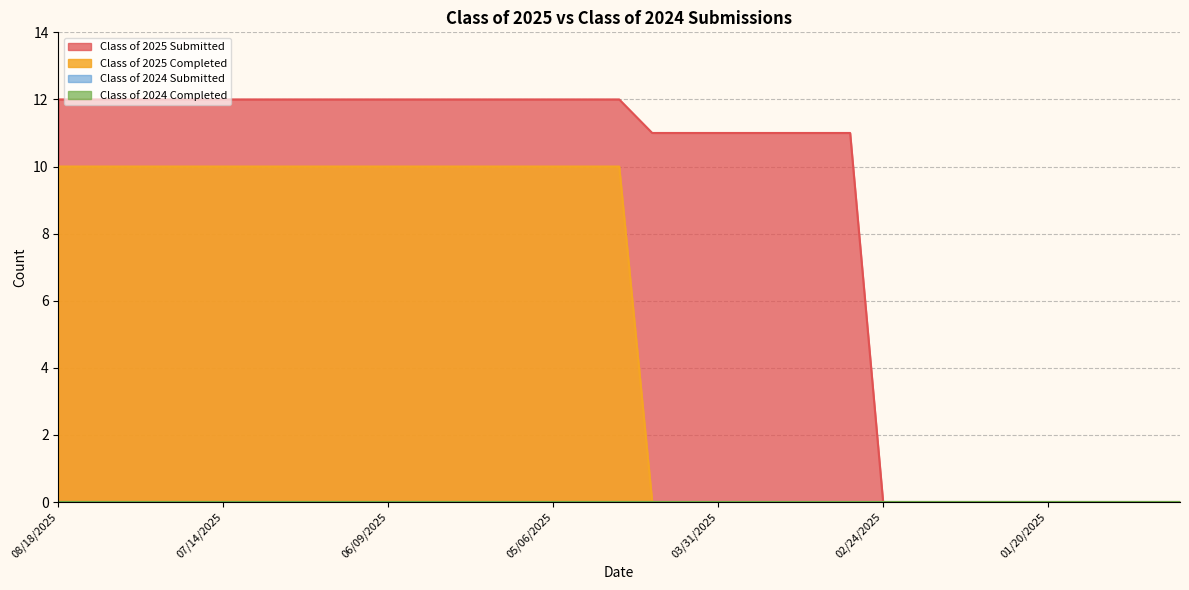

What is the total value across all series at 06/02/2025?

22